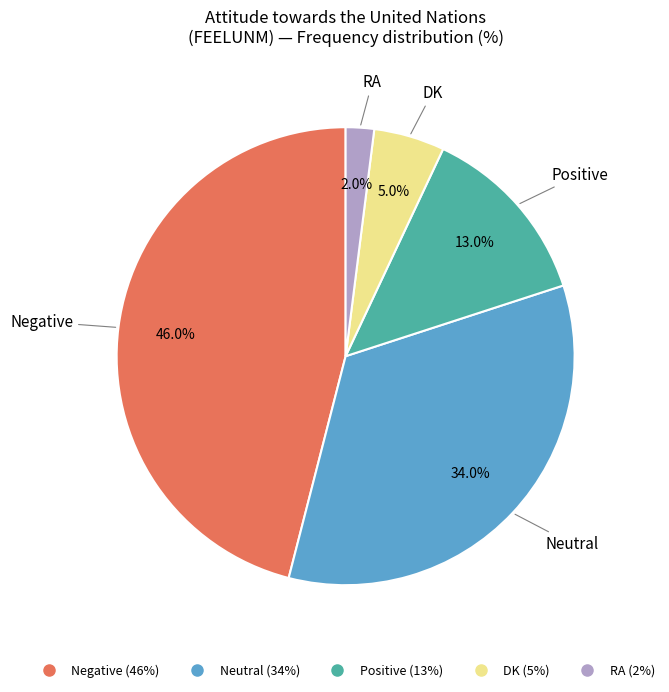

To the nearest percent, what is the difference between the largest and smallest slice percentages?

44%